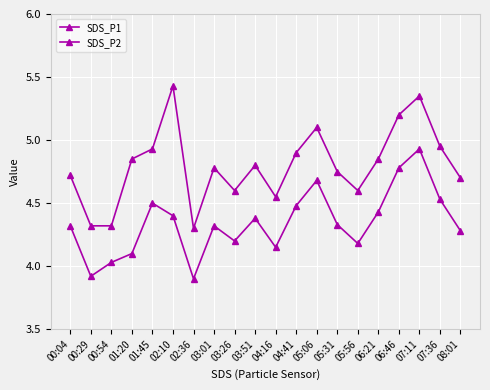

What is the maximum value shown in the chart?

5.4